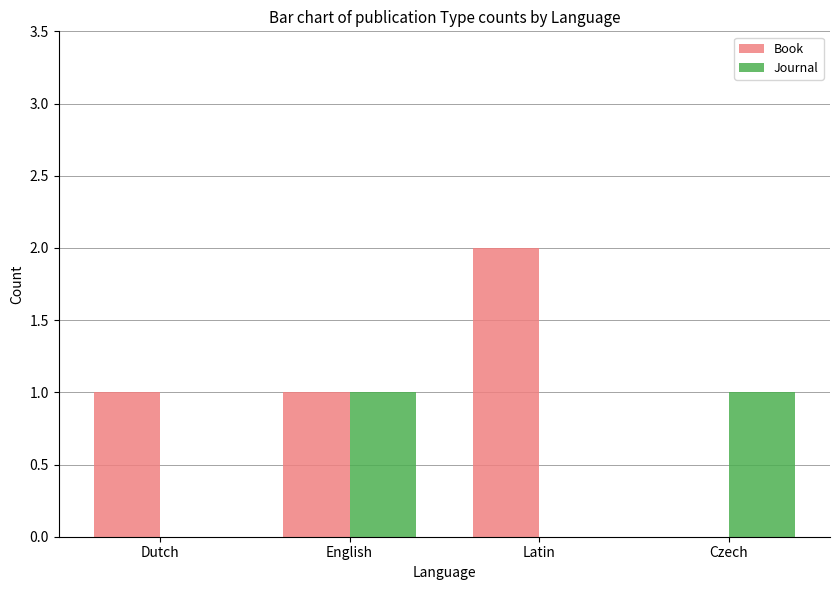

Is it true that Book equals 0 at Czech?

True